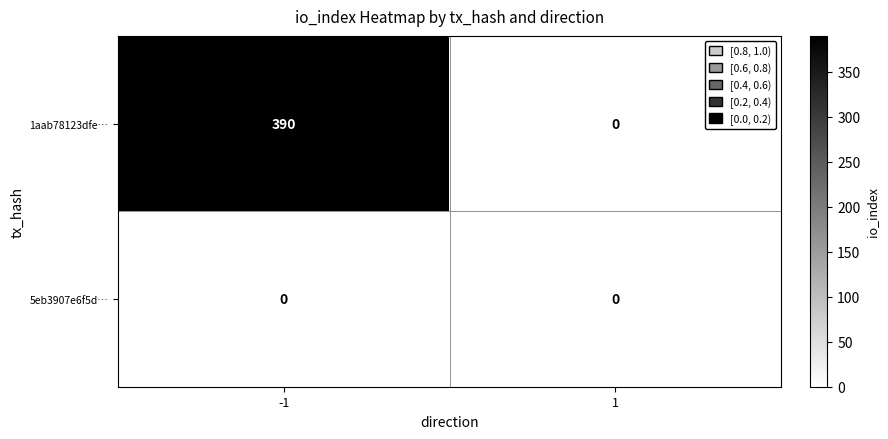

List the series in order of their peak value, highest first.

1aab78123dfe…, 5eb3907e6f5d…